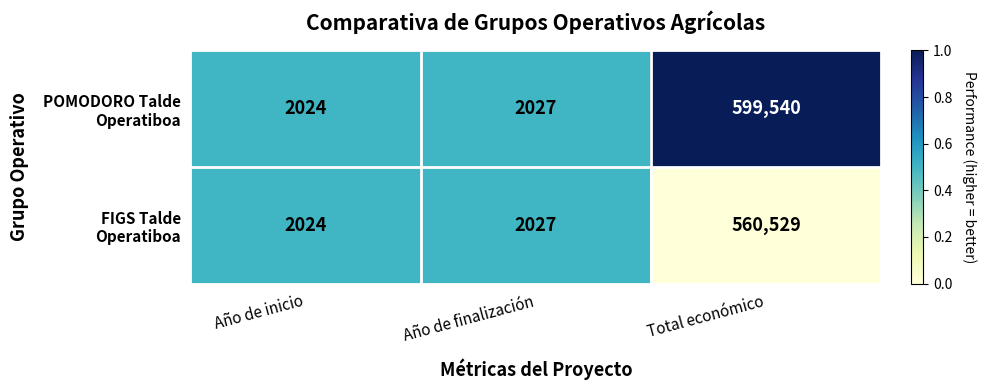

At which category is the sum across all series the highest?

Total económico